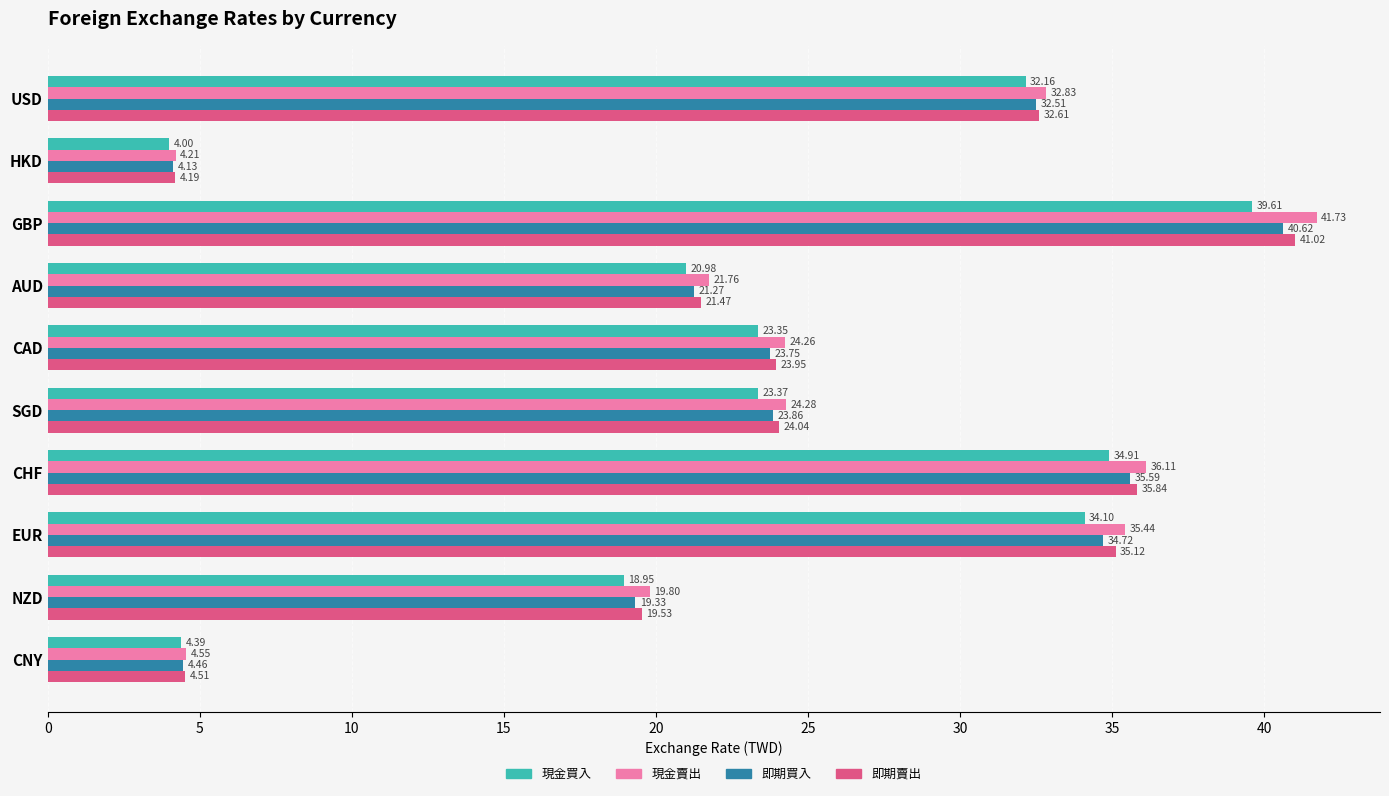

What is the sum of all 即期買入 values?

240.2